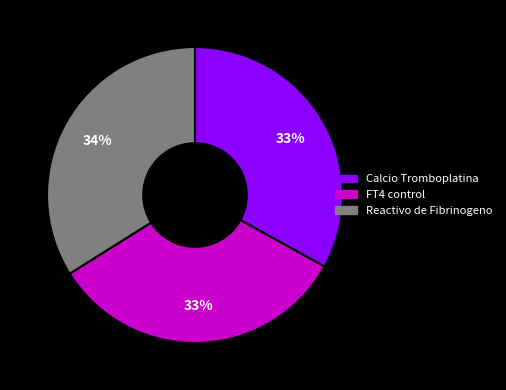

Which category has the biggest portion of the pie?

Reactivo de Fibrinogeno